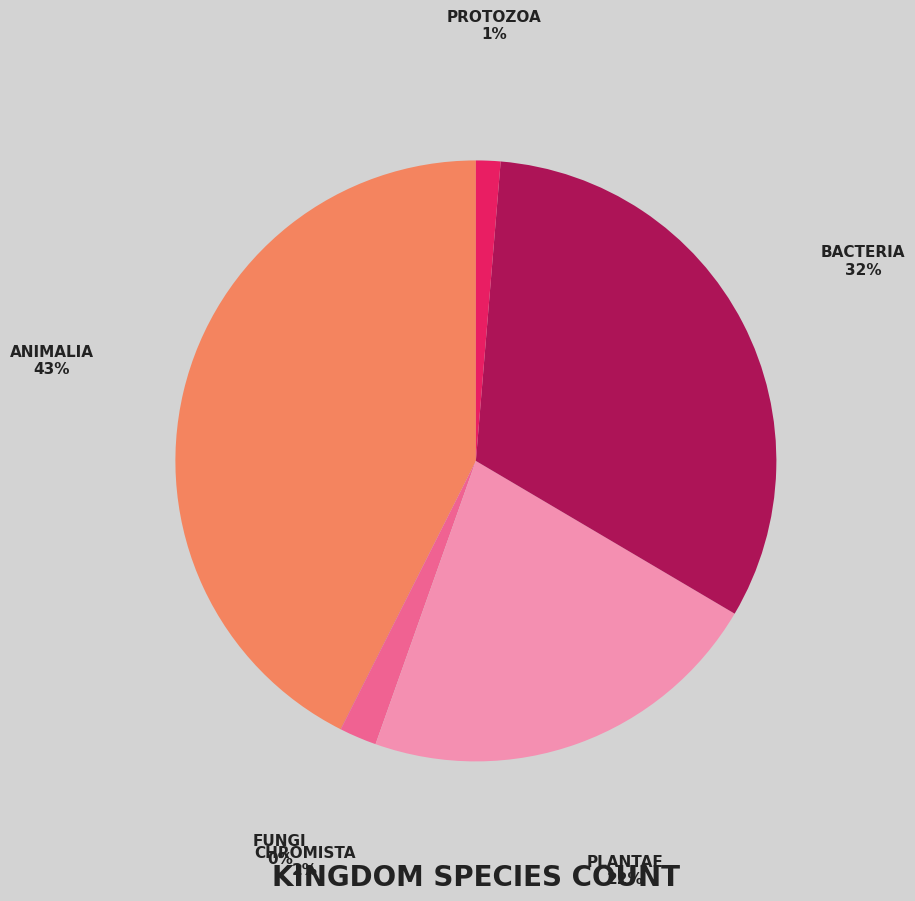

Which category has the biggest portion of the pie?

ANIMALIA